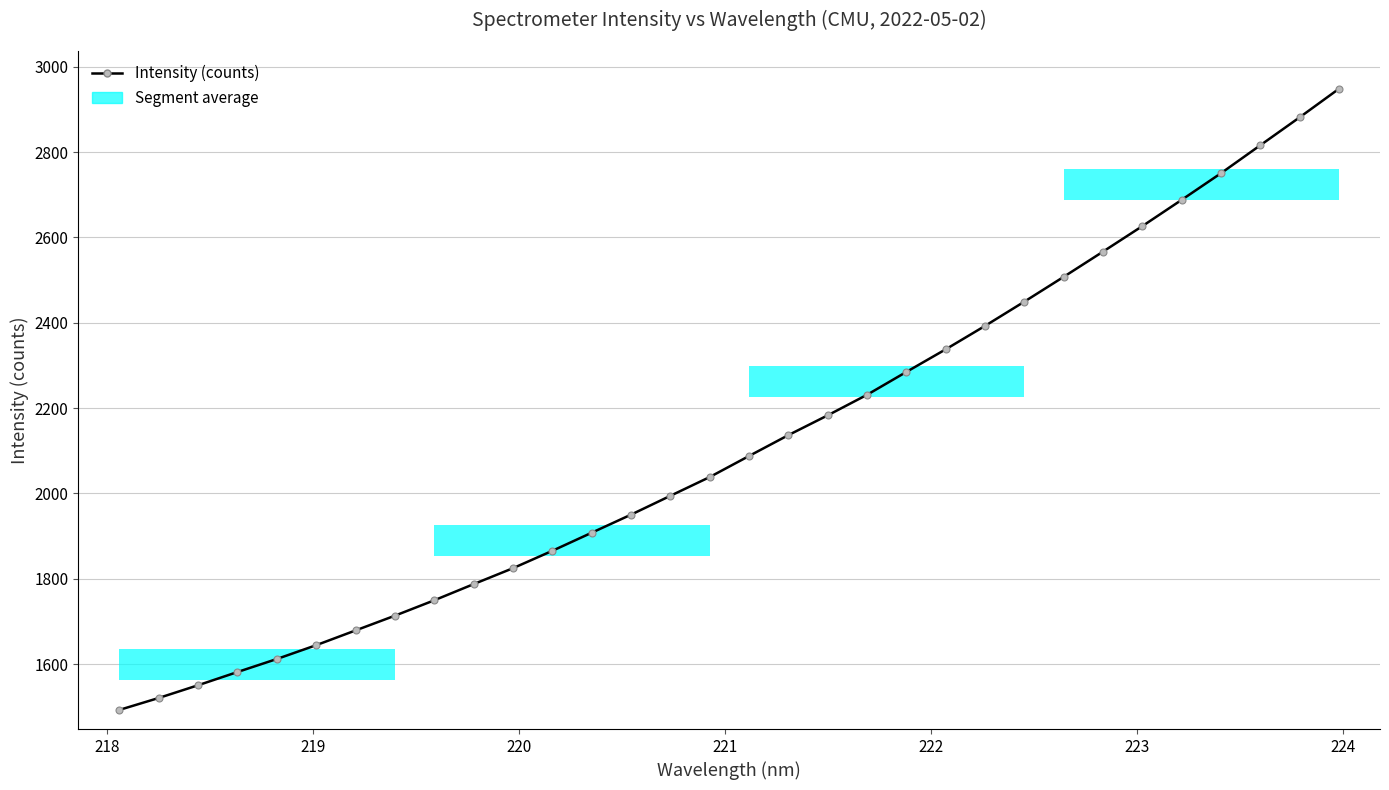

What is the greatest value displayed?

2948.3